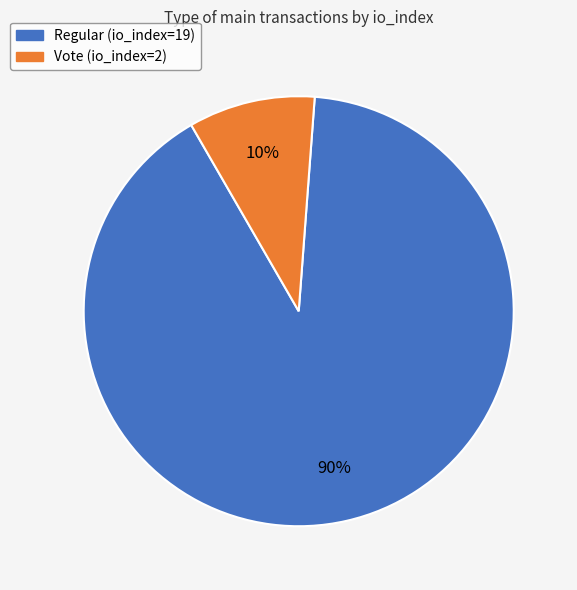

To the nearest percent, what is the combined percentage of Vote (io_index=2) and Regular (io_index=19)?

100%